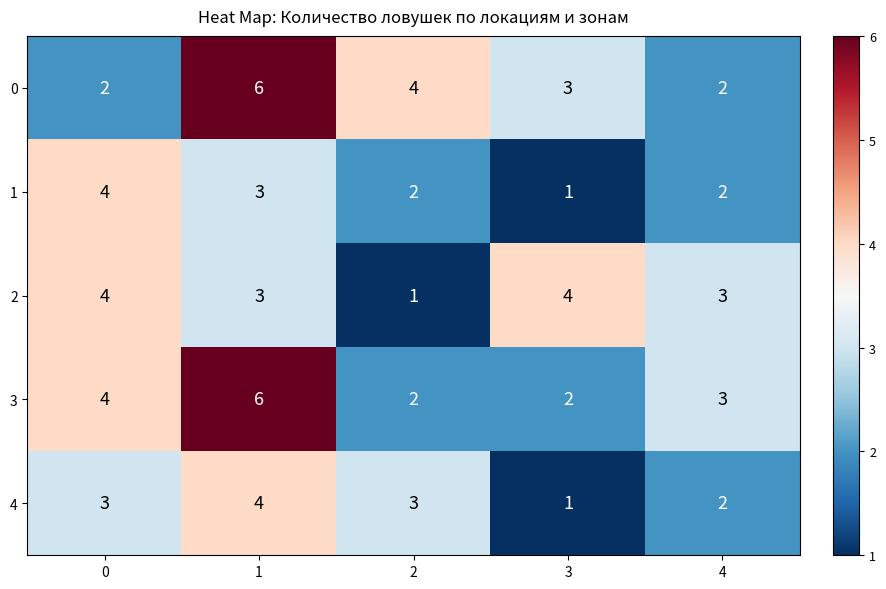

What is the total value across all series at 0?

17